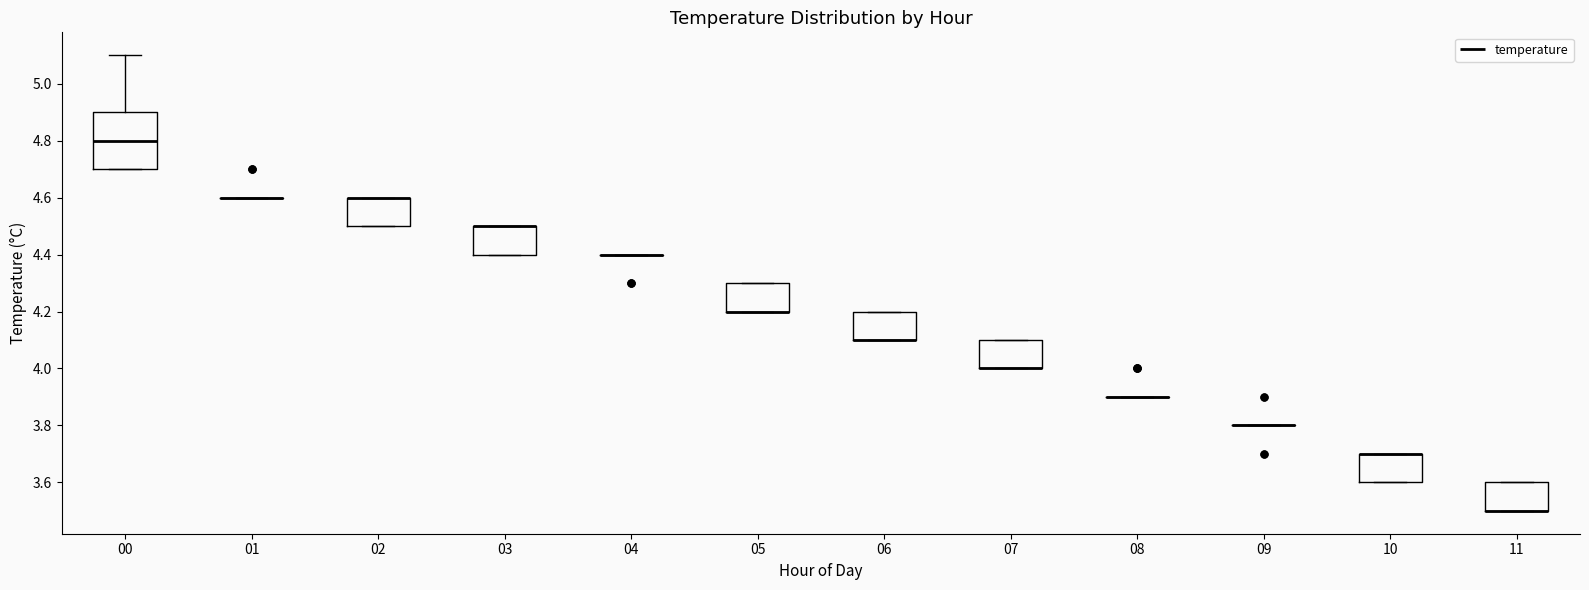

Reading left to right, read every box against the y-axis: the position of its median line, the range the box covers, and the ends of its whiskers. The values are not printed on the chart, so give them approximately, as read against the axis.

00: median 4.8, box 4.7 to 4.9, whiskers 4.7 to 5.1
01: box collapsed to a line at 4.6, whiskers 4.6 to 4.6
02: median 4.6 (drawn on the box's upper edge), box 4.5 to 4.6, whiskers 4.5 to 4.6
03: median 4.5 (drawn on the box's upper edge), box 4.4 to 4.5, whiskers 4.4 to 4.5
04: box collapsed to a line at 4.4, whiskers 4.4 to 4.4
05: median 4.2 (drawn on the box's lower edge), box 4.2 to 4.3, whiskers 4.2 to 4.3
06: median 4.1 (drawn on the box's lower edge), box 4.1 to 4.2, whiskers 4.1 to 4.2
07: median 4.0 (drawn on the box's lower edge), box 4.0 to 4.1, whiskers 4.0 to 4.1
08: box collapsed to a line at 3.9, whiskers 3.9 to 3.9
09: box collapsed to a line at 3.8, whiskers 3.8 to 3.8
10: median 3.7 (drawn on the box's upper edge), box 3.6 to 3.7, whiskers 3.6 to 3.7
11: median 3.5 (drawn on the box's lower edge), box 3.5 to 3.6, whiskers 3.5 to 3.6